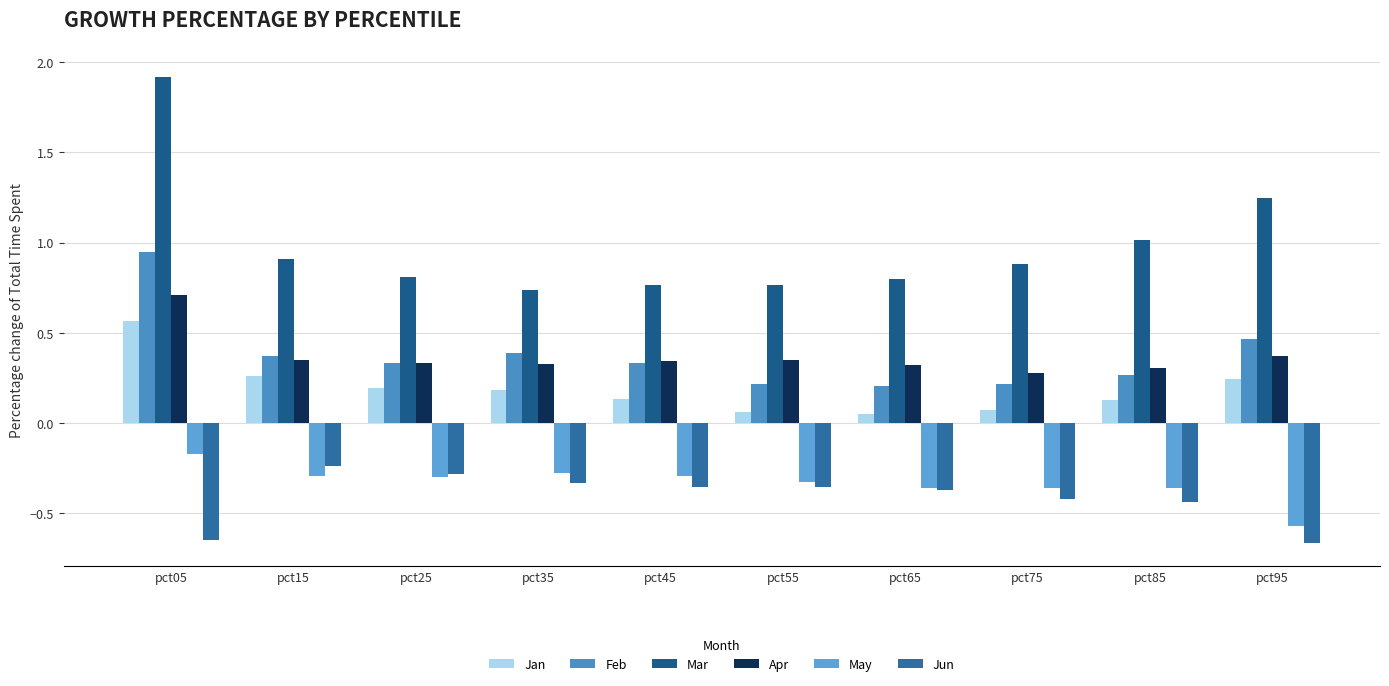

What is the sum of the Feb values at pct15 and pct75?

0.6